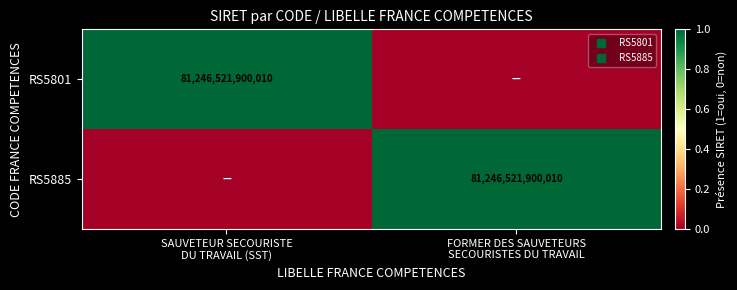

What is the difference between the highest and lowest values at SAUVETEUR SECOURISTE
DU TRAVAIL (SST)?

1